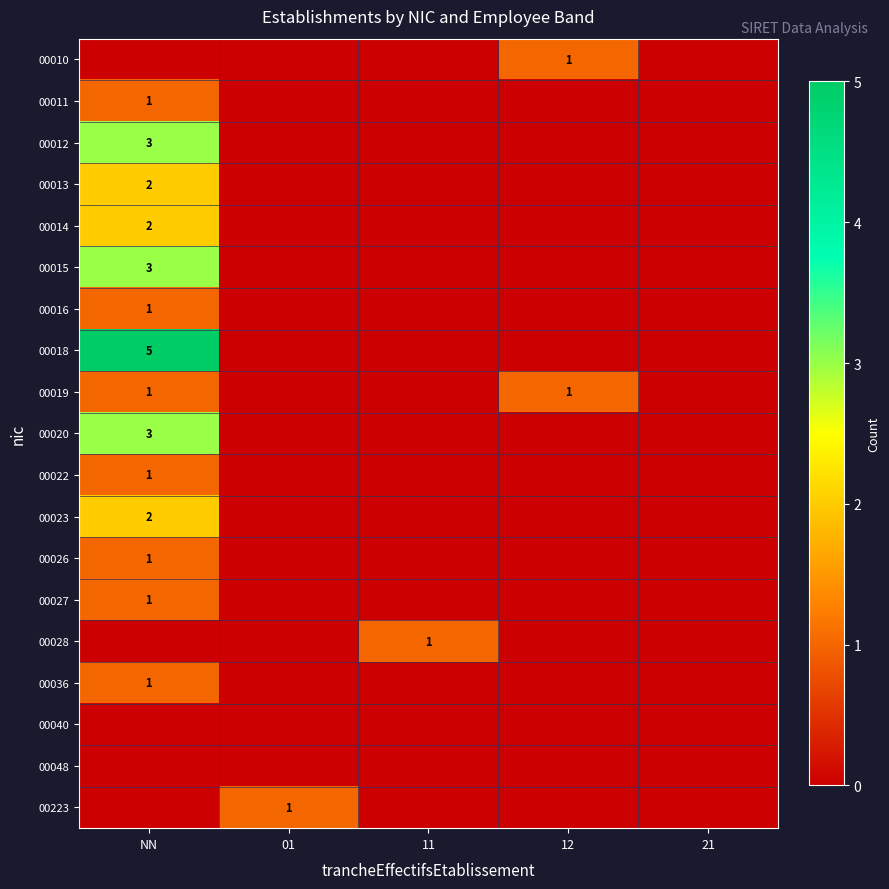

True or false: 00036 has a value of 1 at NN.

True